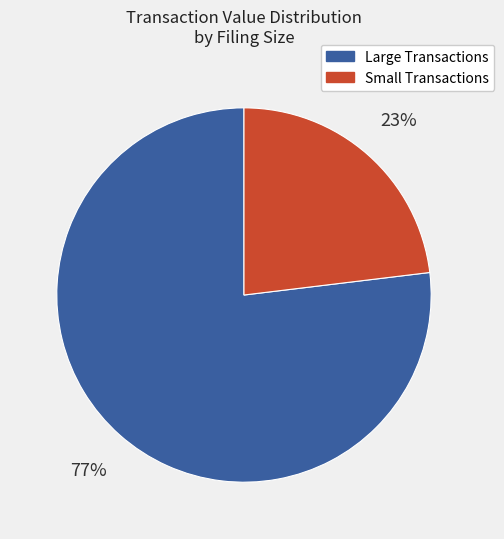

To the nearest percent, what percentage of the pie is Small Transactions?

23%